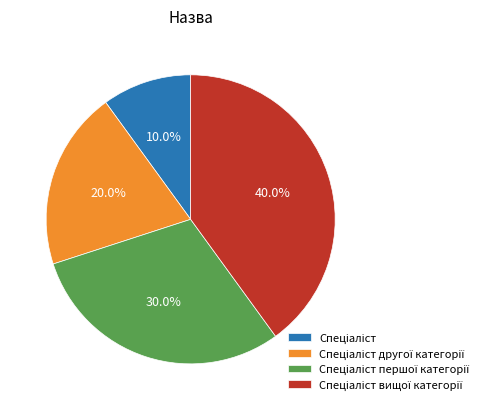

Is there a majority slice in this chart?

No